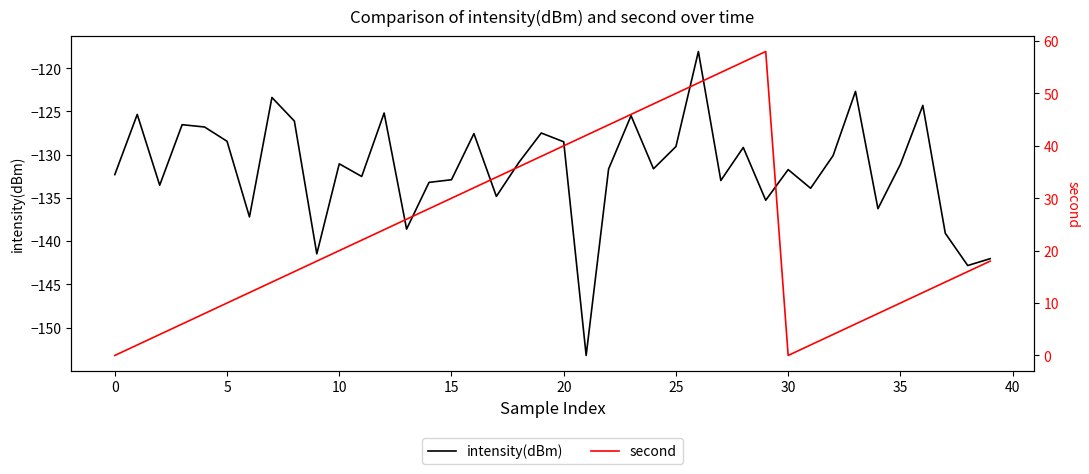

What is the sum of all intensity(dBm) values?

-5264.4